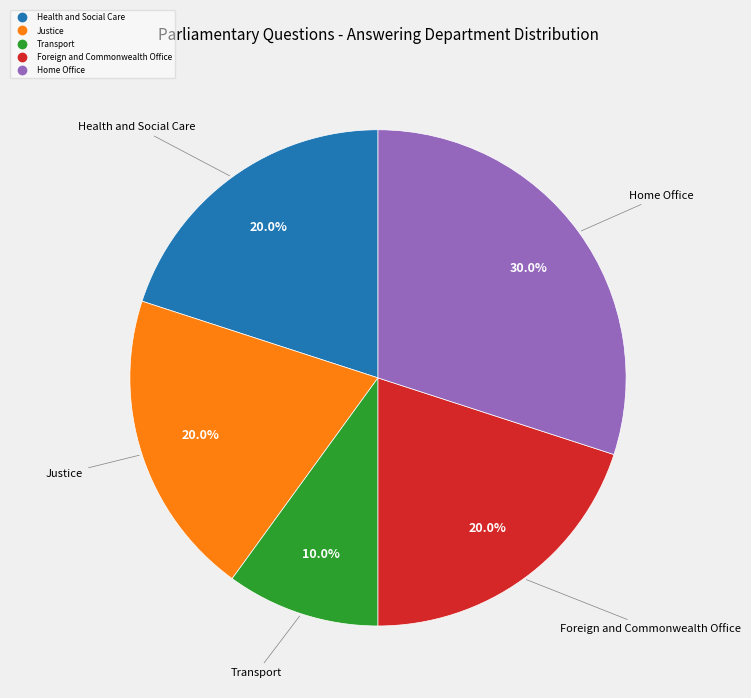

Is there a majority slice in this chart?

No